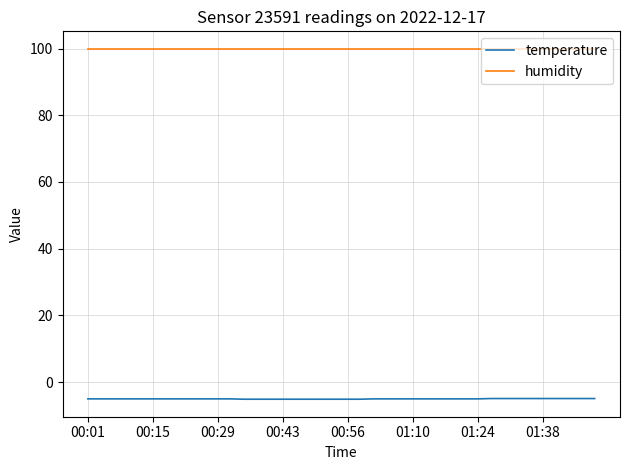

True or false: temperature and humidity cross at least once.

False